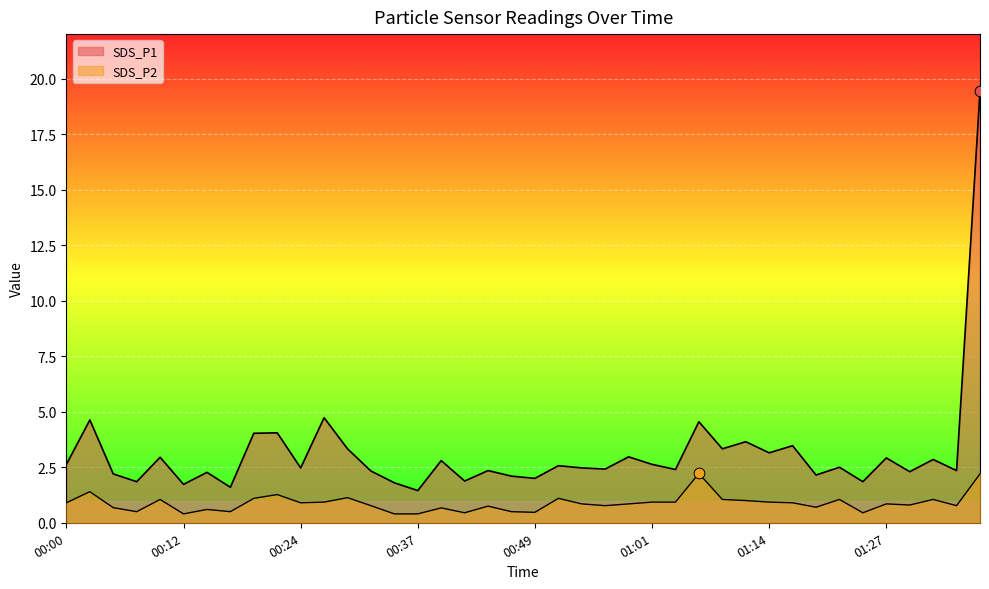

What is the total value across all series at 00:46?

2.6